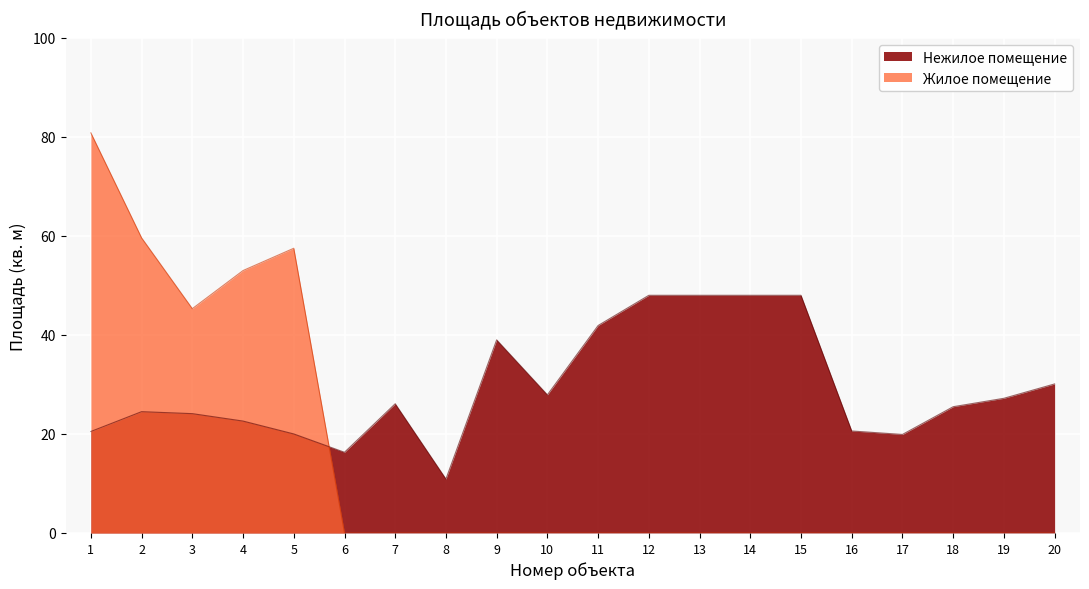

How many data points in Нежилое помещение are above 26?

10